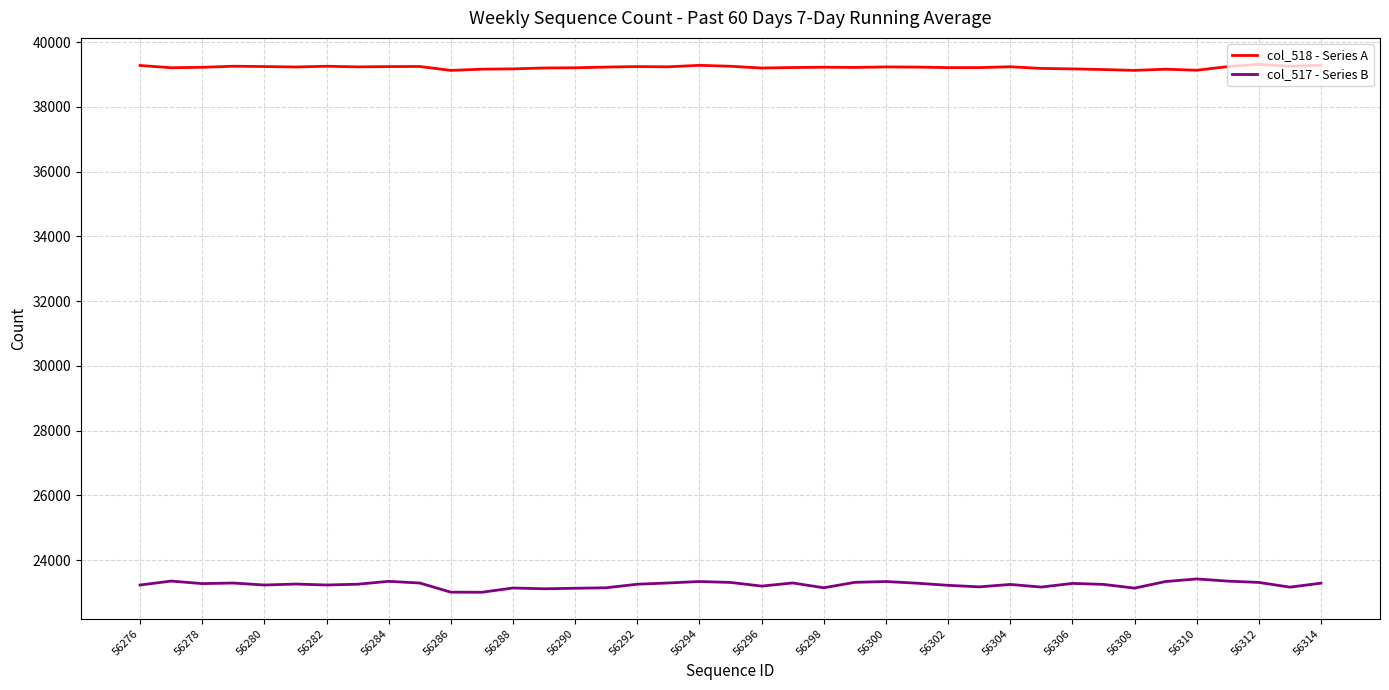

What is the highest value of the col_517 - Series B series?

23417